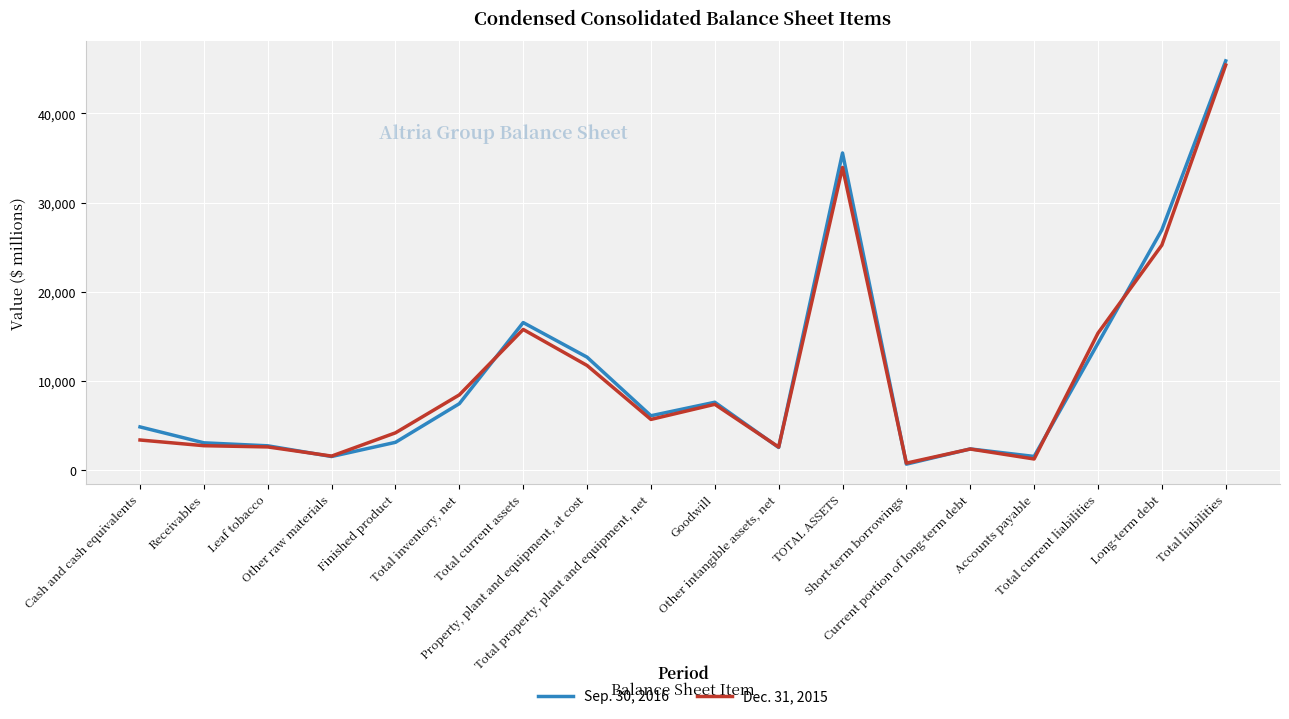

What is the minimum value for Dec. 31, 2015?

825